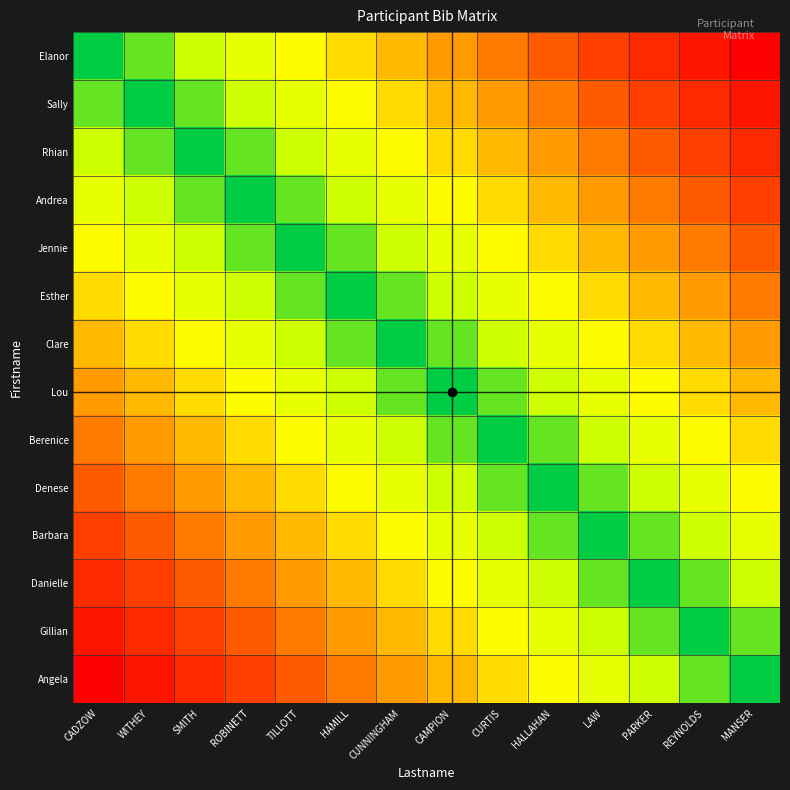

Rank the series by their maximum value, from highest to lowest.

Elanor, Angela, Sally, Gillian, Rhian, Danielle, Andrea, Barbara, Jennie, Denese, Esther, Berenice, Clare, Lou